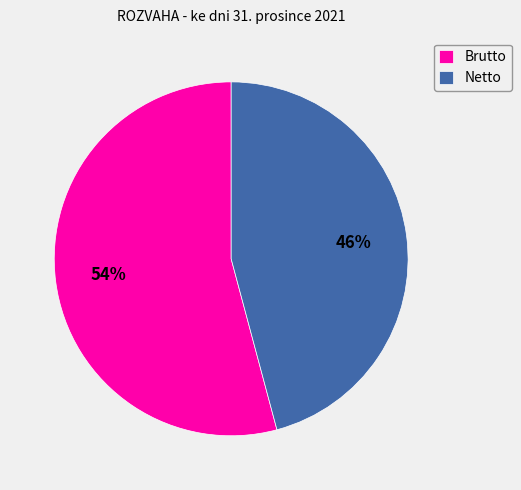

True or false: Netto accounts for 53% of the total.

False